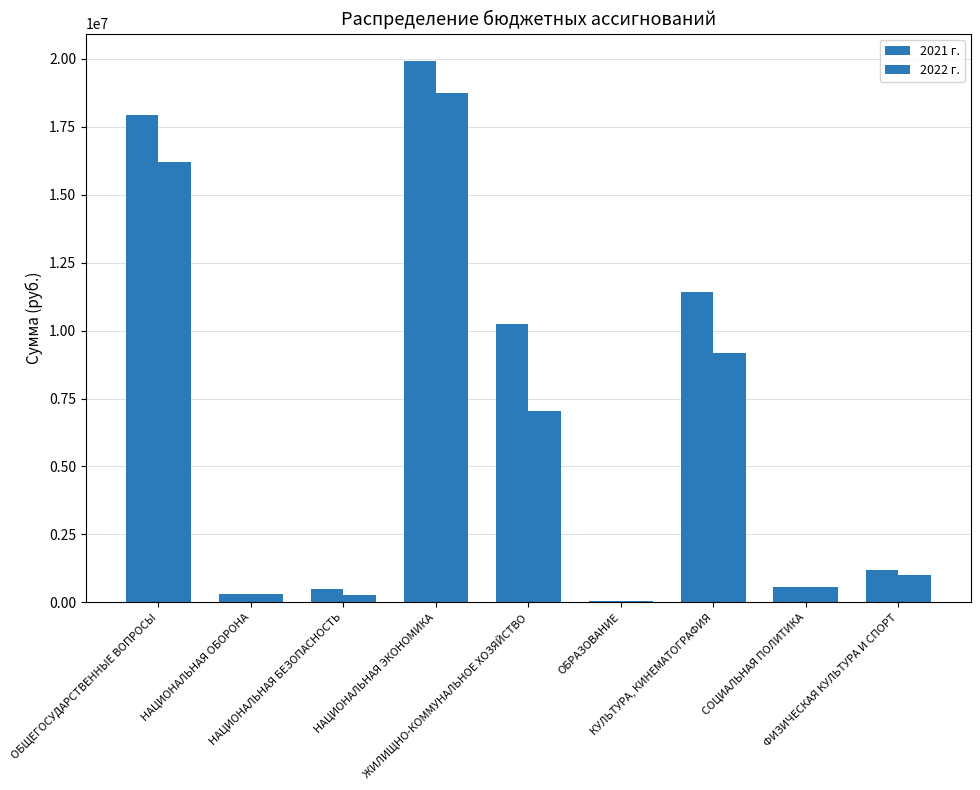

Which has a higher value, ОБЩЕГОСУДАРСТВЕННЫЕ ВОПРОСЫ or КУЛЬТУРА, КИНЕМАТОГРАФИЯ?

ОБЩЕГОСУДАРСТВЕННЫЕ ВОПРОСЫ